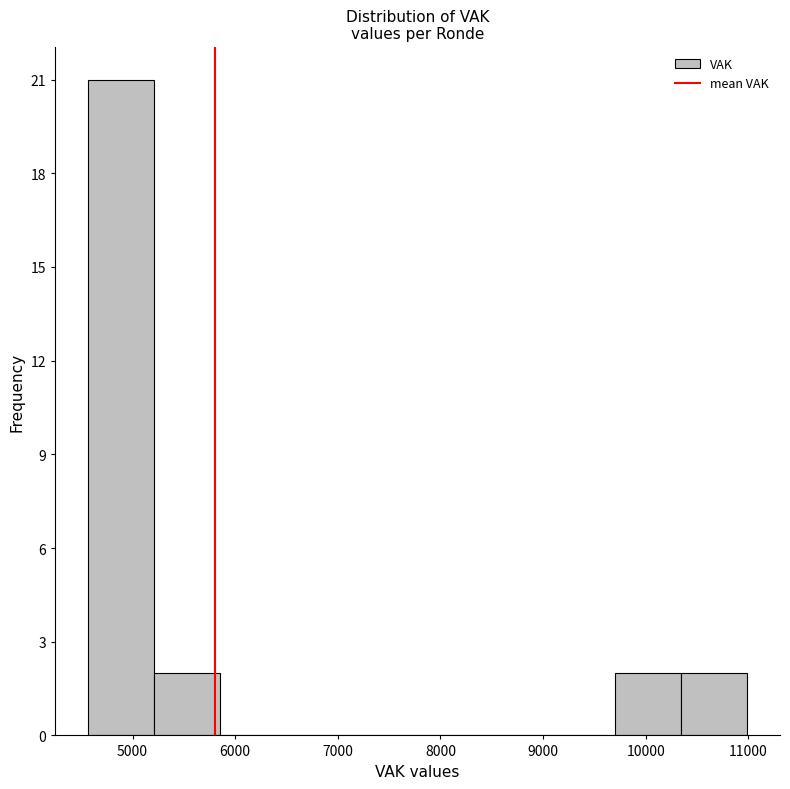

Reading left to right, list every bar in this chart as the range it spans on the x-axis followed by its height. Neither the bar edges nor the heights are printed on the chart, so give them approximately, as read against the axes.

4600 to 5200: 21
5200 to 5900: 2
5900 to 6500: 0
6500 to 7100: 0
7100 to 7800: 0
7800 to 8400: 0
8400 to 9100: 0
9100 to 9700: 0
9700 to 10300: 2
10300 to 11000: 2